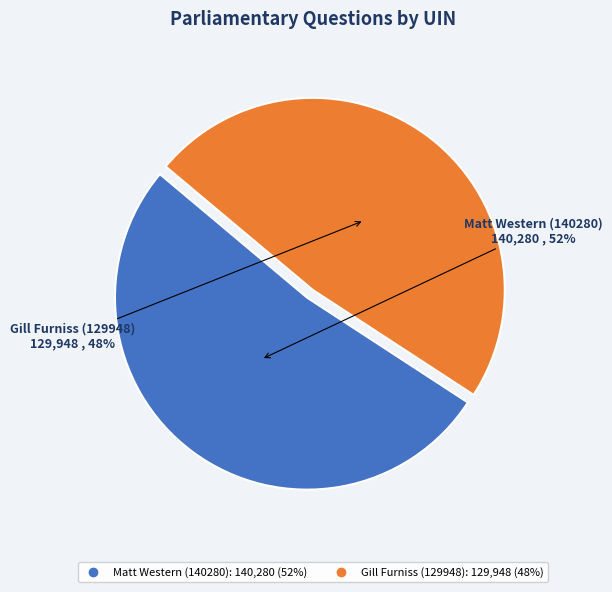

Which has a higher value, Gill Furniss (129948) or Matt Western (140280)?

Matt Western (140280)